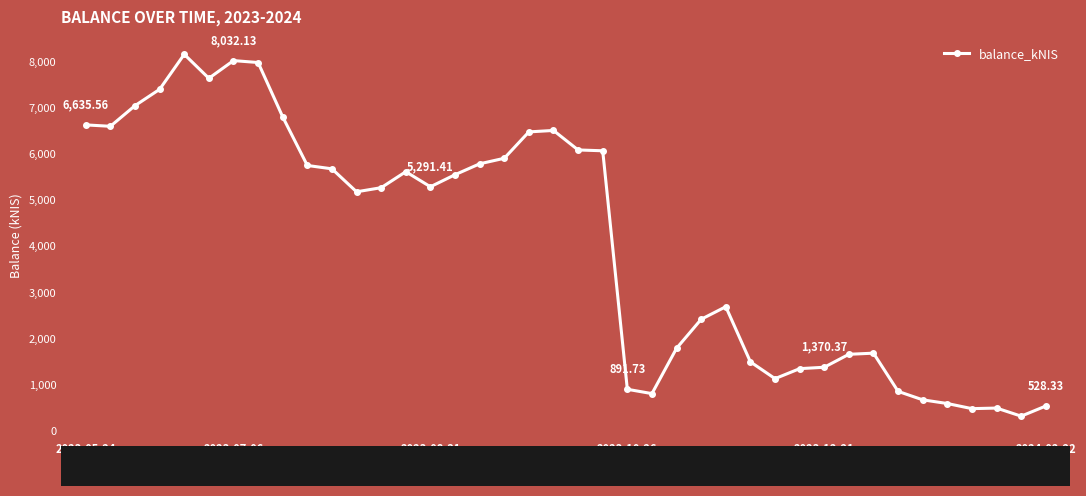

Is this an area chart (filled region under the line)?

No